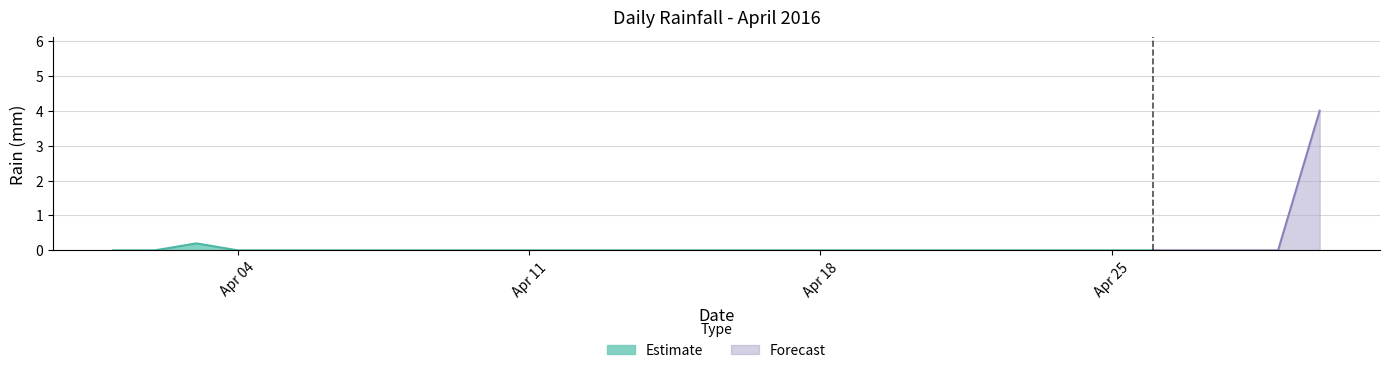

Reading right to left, extract all data points from this chart.

4.0	0.0	0.0	0.0	0.0	0.0	0.0	0.0	0.0	0.0	0.0	0.0	0.0	0.0	0.0	0.0	0.0	0.0	0.0	0.0	0.0	0.0	0.0	0.0	0.0	0.0	0.0	0.2	0.0	0.0